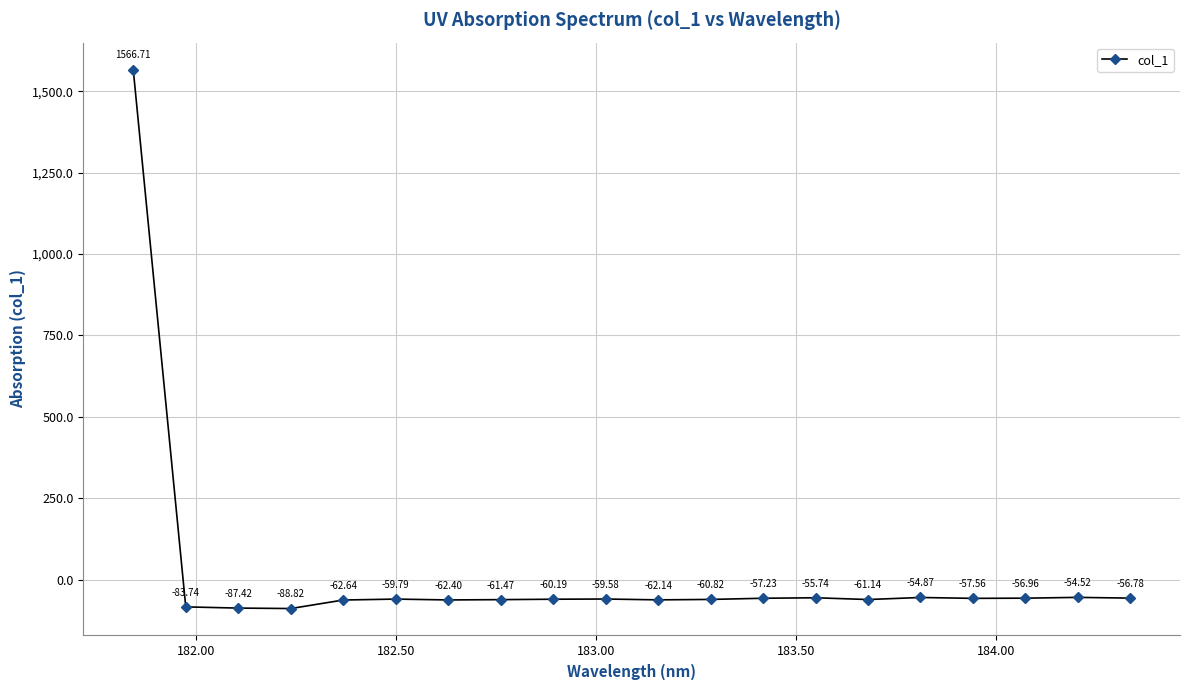

How many points are lower than both their immediate neighbors (excluding endpoints)?

5